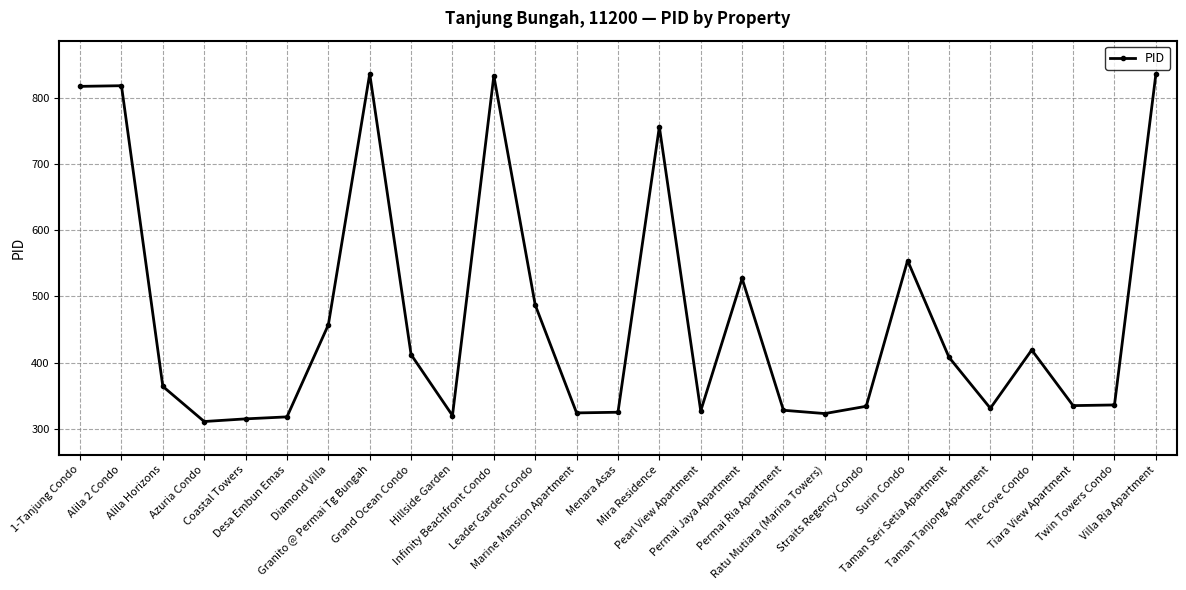

True or false: the data has more than 1 interior local peaks.

True